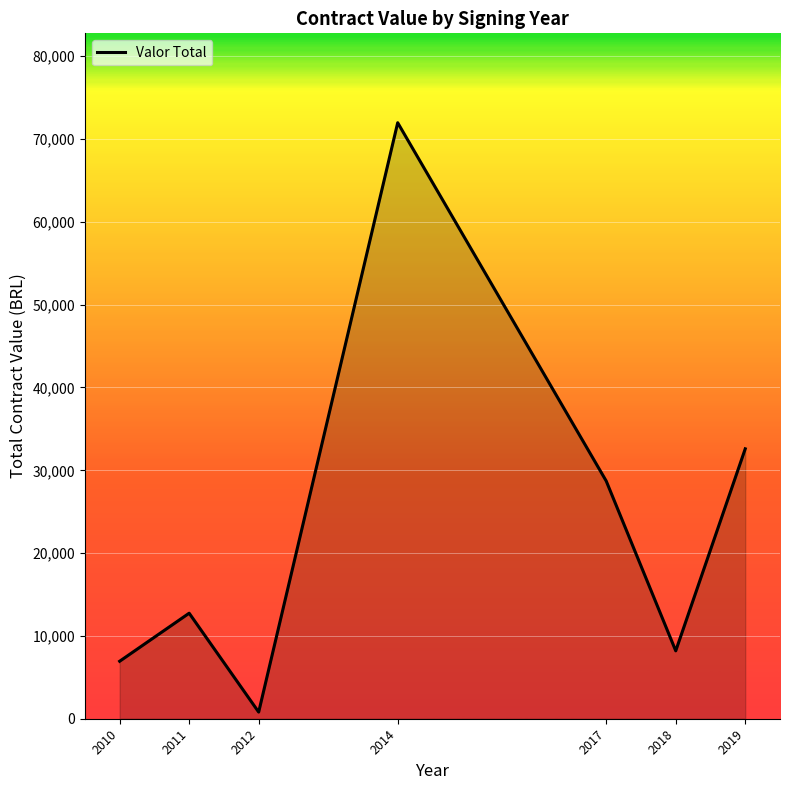

True or false: the data shows 802.6 at 2012.

True